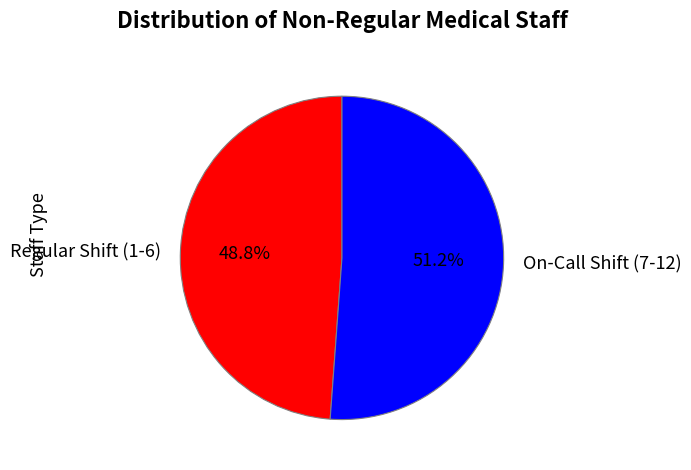

Rank the categories by value from highest to lowest.

On-Call Shift (7-12), Regular Shift (1-6)